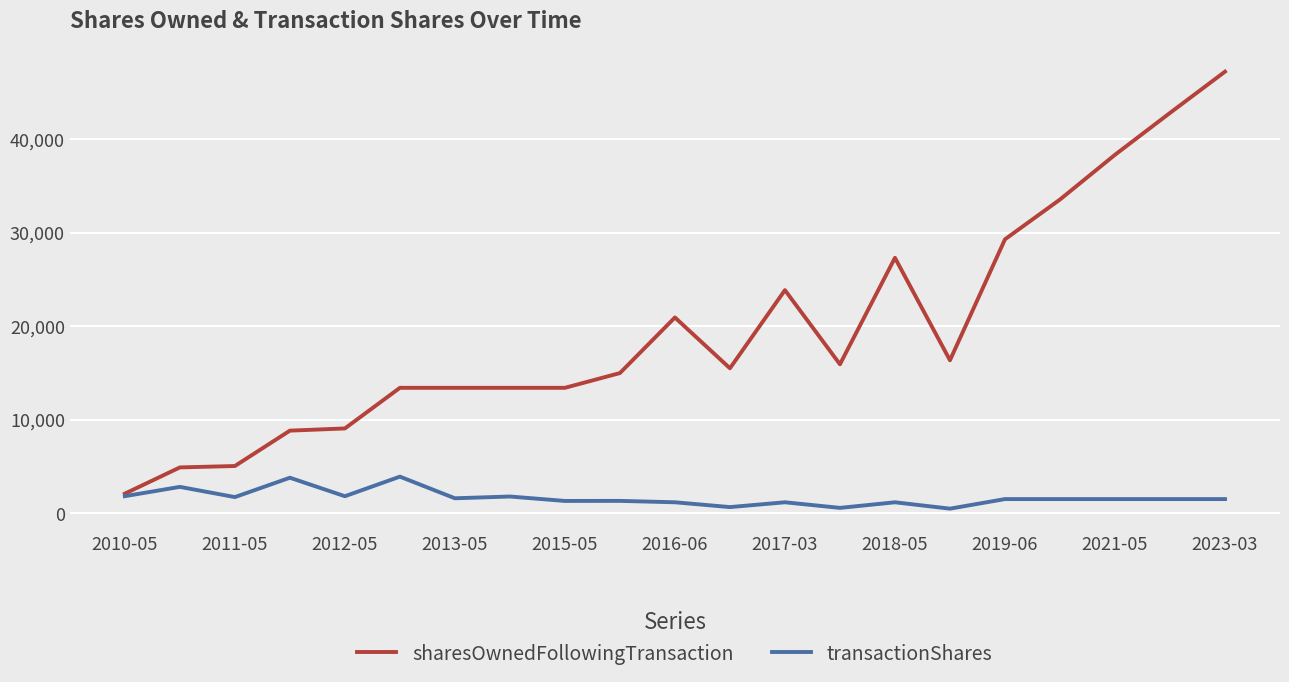

Which series has the largest total across all categories?

sharesOwnedFollowingTransaction